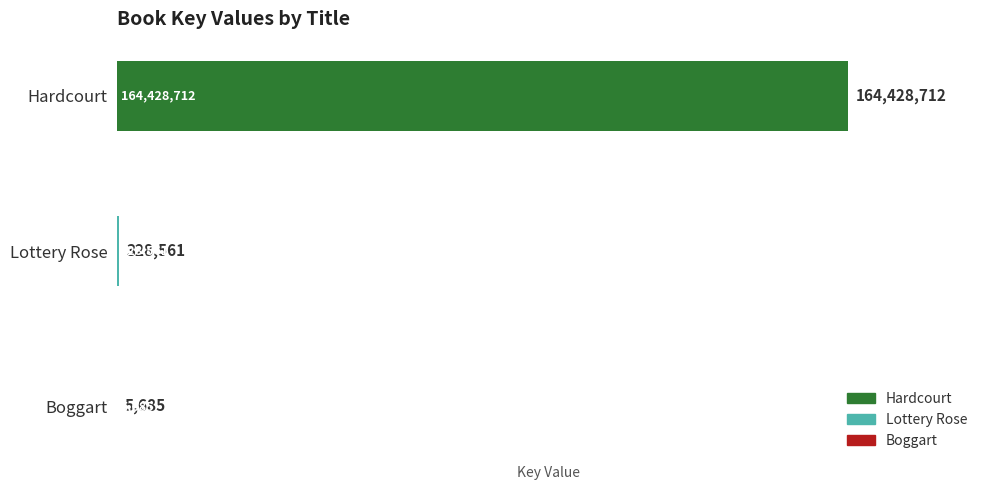

What is the maximum value shown in the chart?

164428712